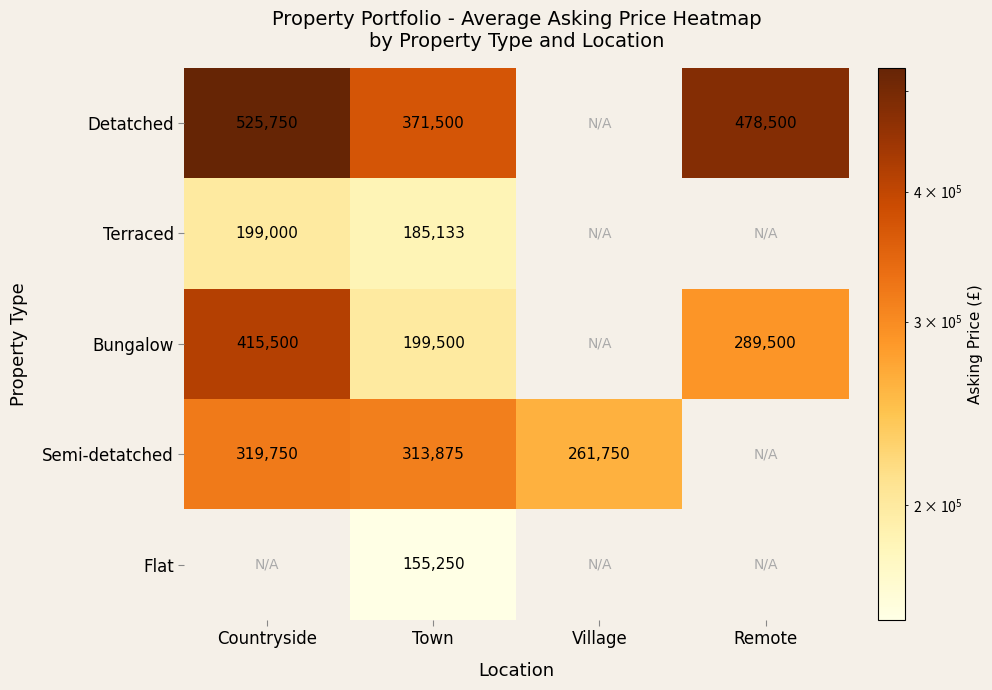

At Town, list the series in order from largest to smallest.

Detatched, Semi-detatched, Bungalow, Terraced, Flat